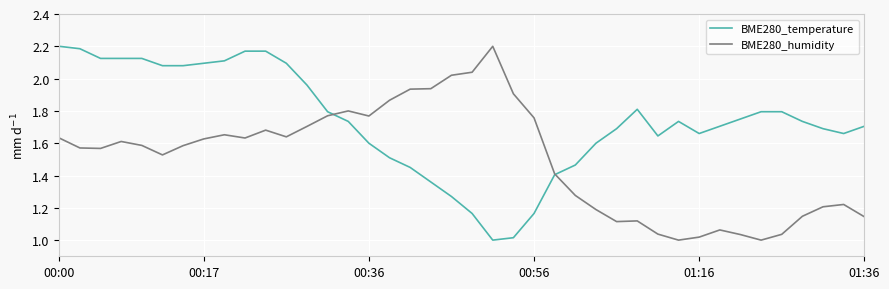

Rank the series by their average value, from highest to lowest.

BME280_temperature, BME280_humidity